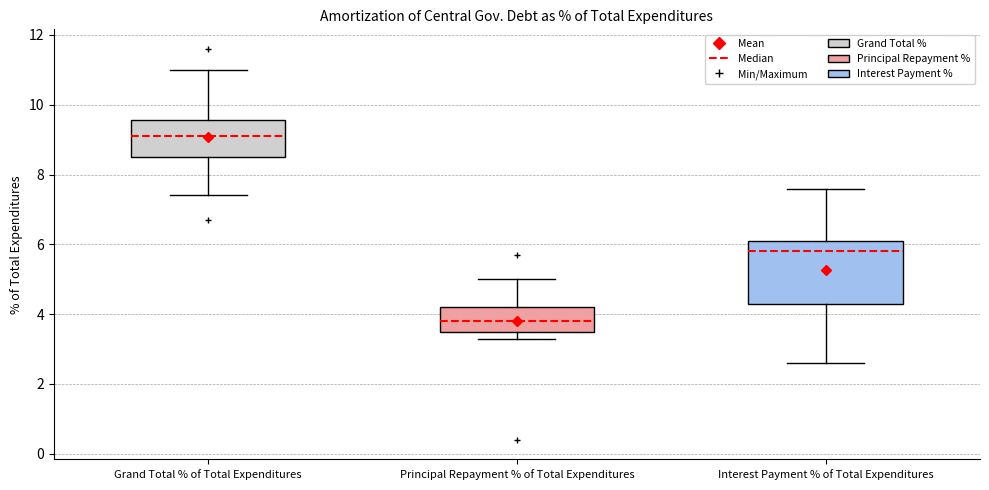

Which box has the highest median line?

Grand Total % of Total Expenditures